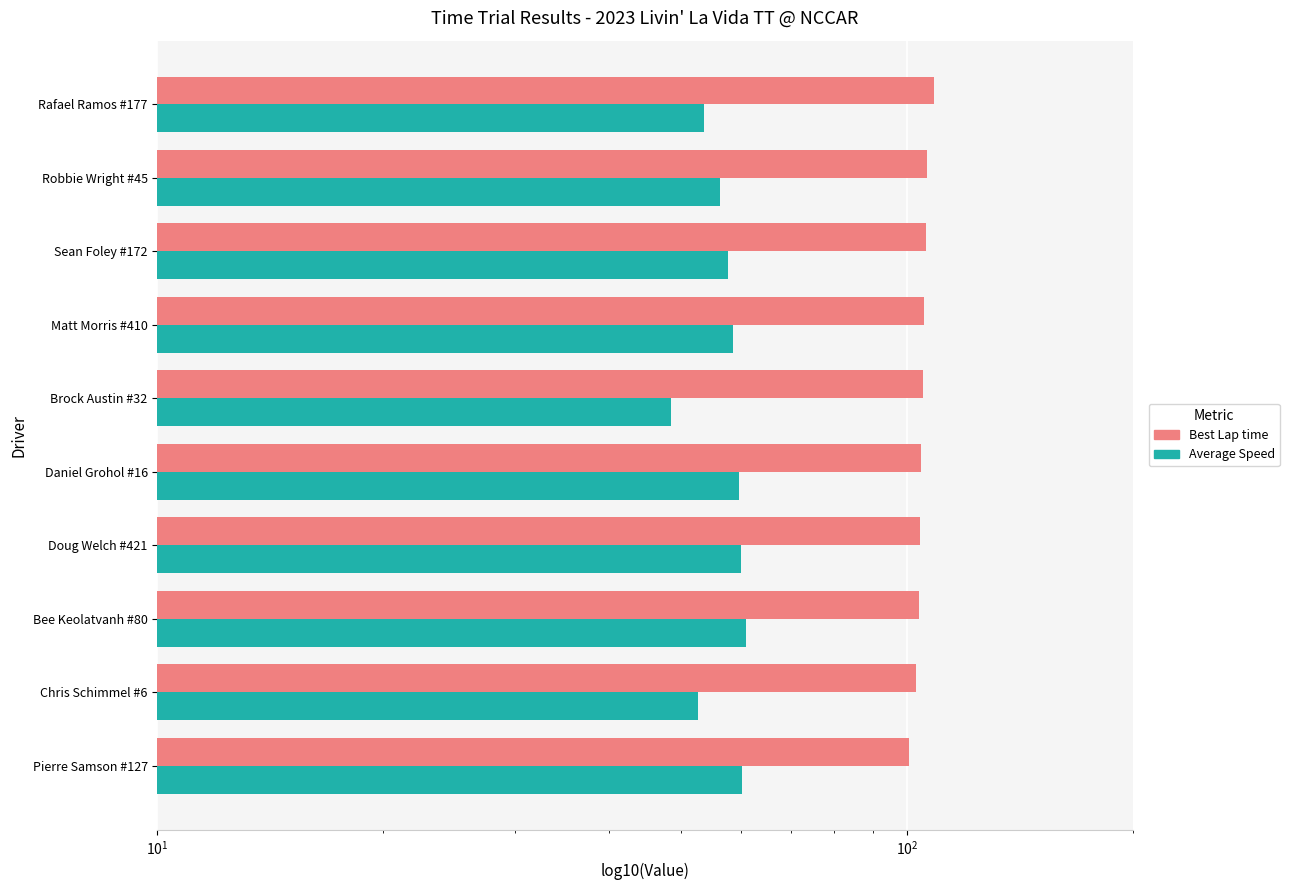

Which series has the largest total across all categories?

Best Lap time